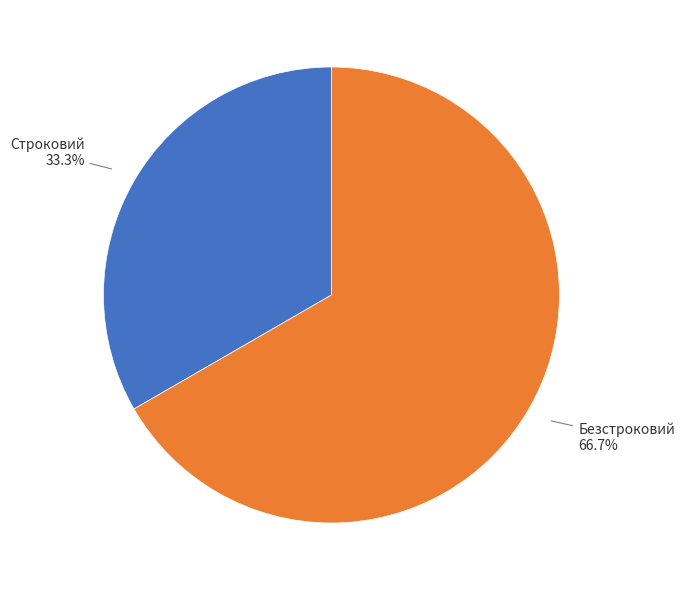

Does any single category account for the majority?

Yes